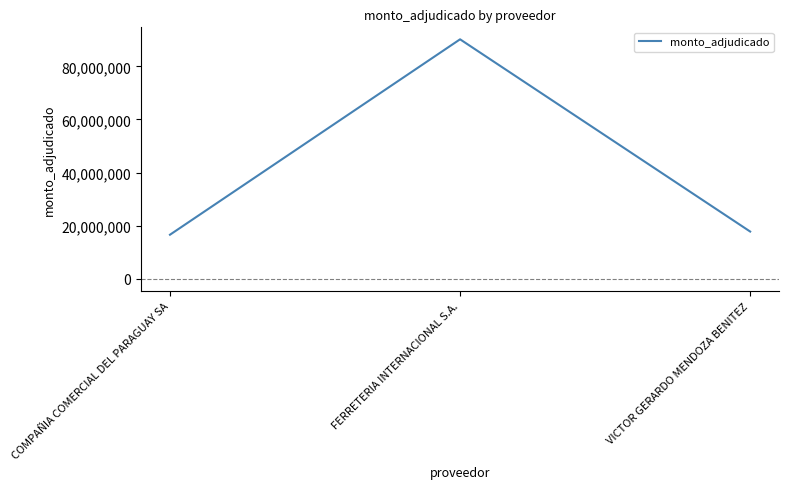

List the labels in order of value, smallest first.

COMPAÑIA COMERCIAL DEL PARAGUAY SA, VICTOR GERARDO MENDOZA BENITEZ, FERRETERIA INTERNACIONAL S.A.